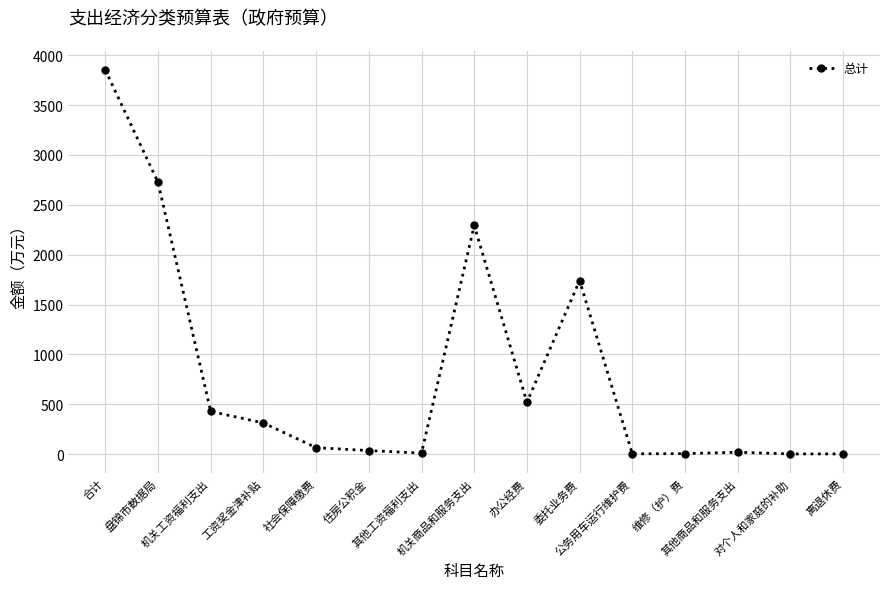

What is the difference between the maximum and minimum values?

3847.8